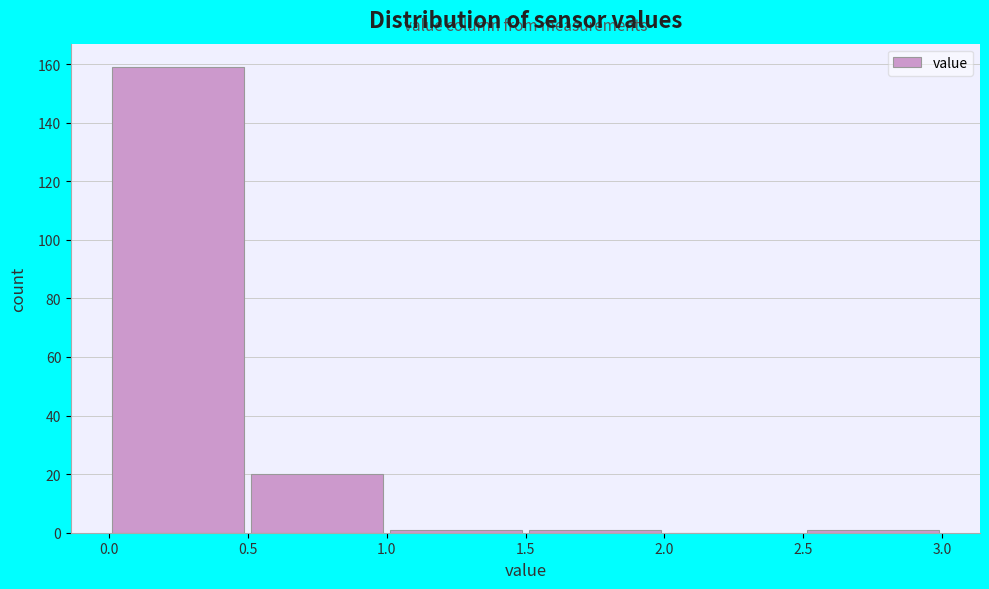

Over which range of the x-axis is the bar tallest?

0.0 to 0.5